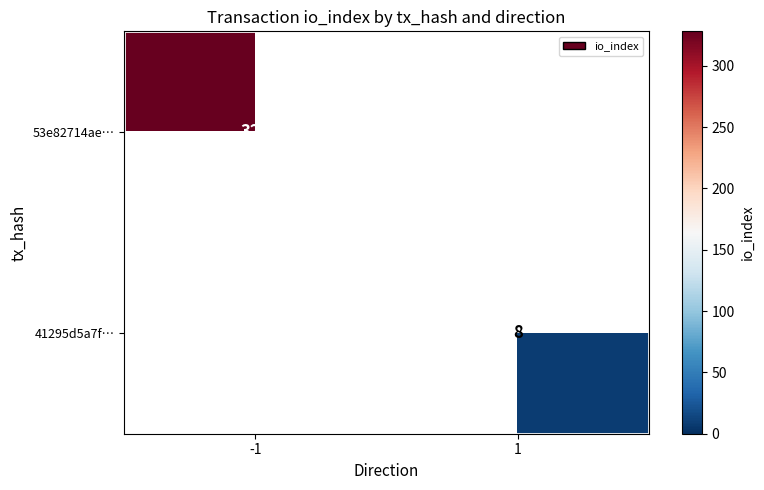

True or false: 41295d5a7f… has a value of 14 at 1.

False